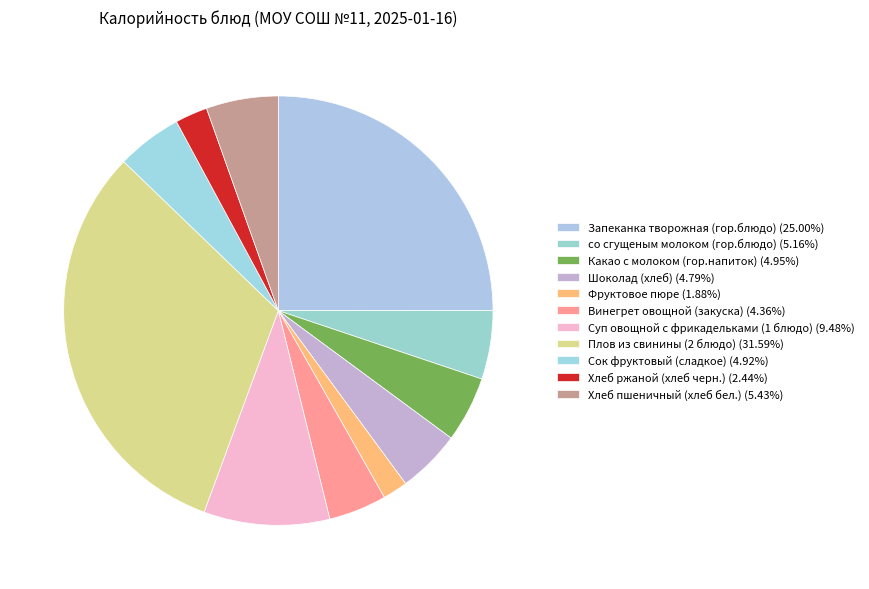

To the nearest percent, what is the combined percentage of Плов из свинины (2 блюдо) and Шоколад (хлеб)?

36%